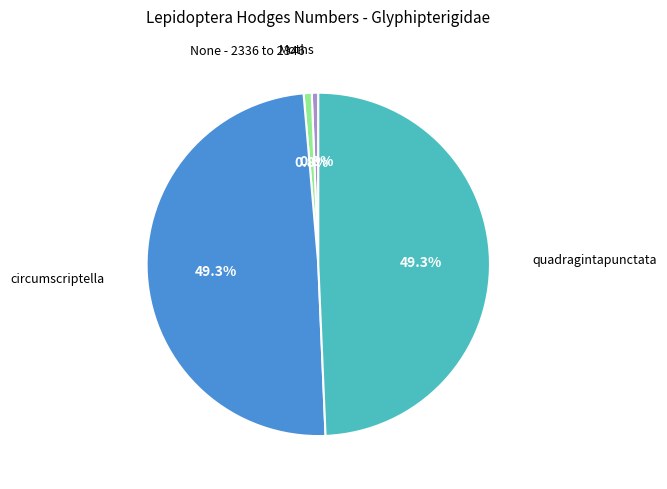

Is there a majority slice in this chart?

No